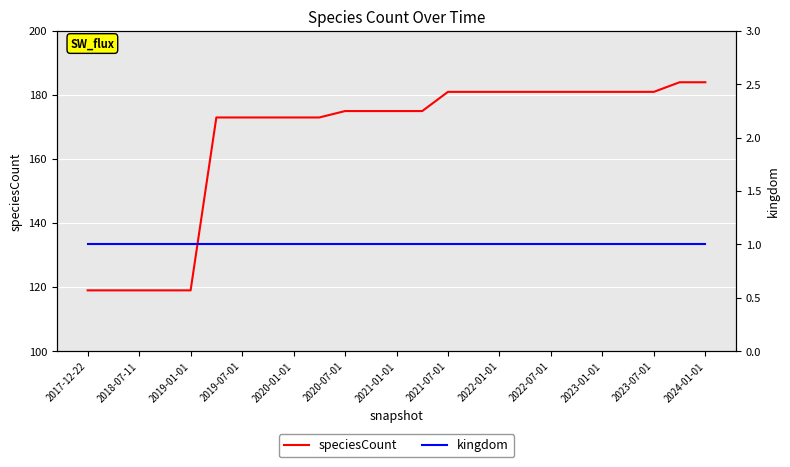

True or false: speciesCount has more than 0 interior local peaks.

False